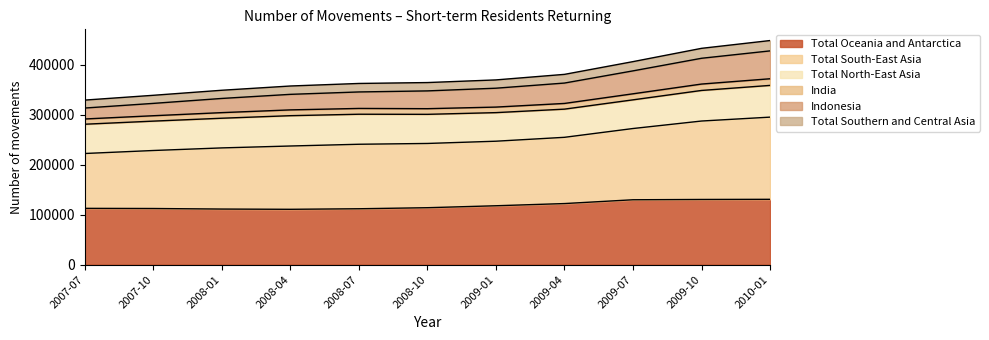

What is the lowest value of the Total Oceania and Antarctica series?

110800